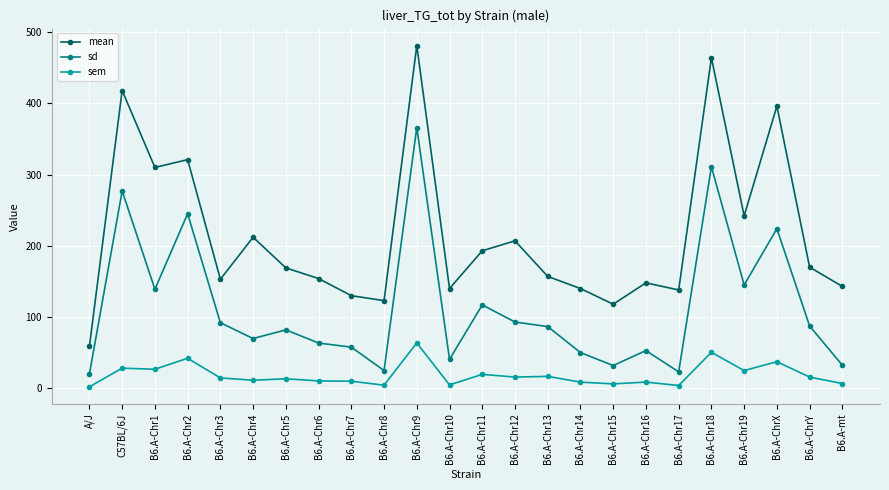

How many values in the sd series exceed 86?

12